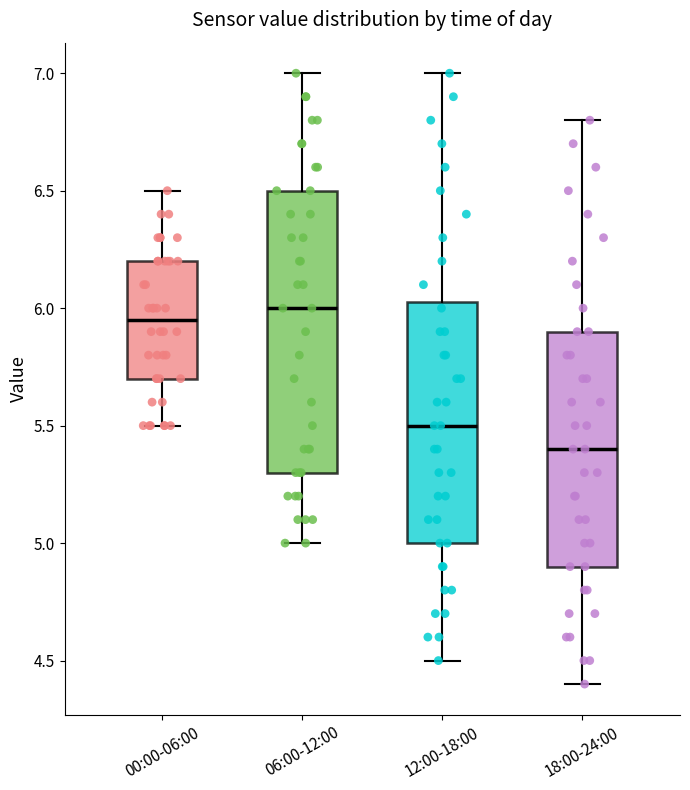

Reading left to right, transcribe this box plot: for each box, give where its median line is, the range the box spans, and where its two whiskers end, as read against the y-axis. The values are not printed on the chart, so give them approximately, as read against the axis.

00:00-06:00: median 5.95, box 5.70 to 6.20, whiskers 5.50 to 6.50
06:00-12:00: median 6.00, box 5.30 to 6.50, whiskers 5.00 to 7.00
12:00-18:00: median 5.50, box 5.00 to 6.05, whiskers 4.50 to 7.00
18:00-24:00: median 5.40, box 4.90 to 5.90, whiskers 4.40 to 6.80